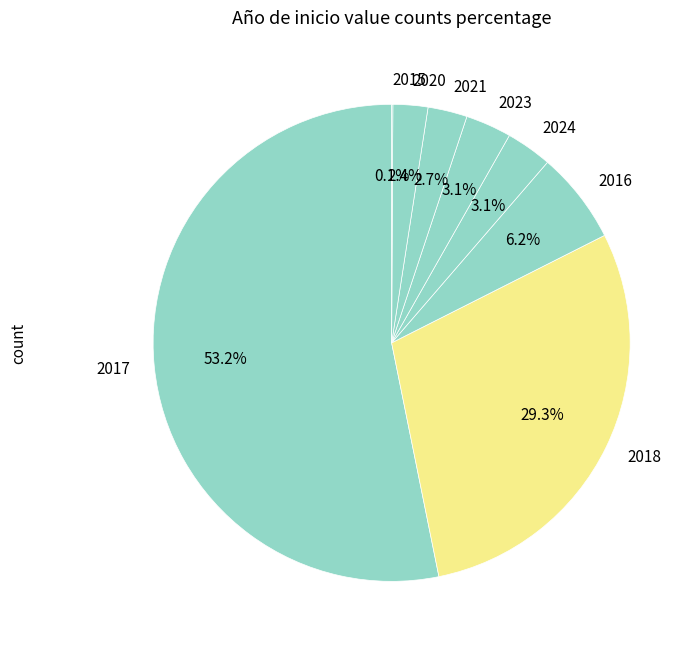

To the nearest percent, what is the average slice percentage?

12%